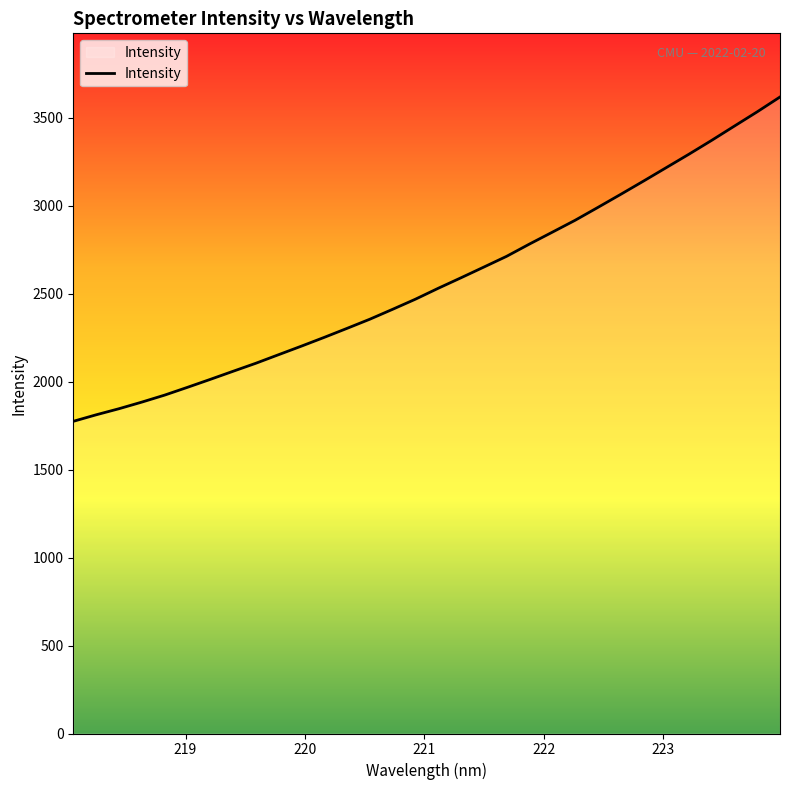

What is the minimum value shown in the chart?

1774.3